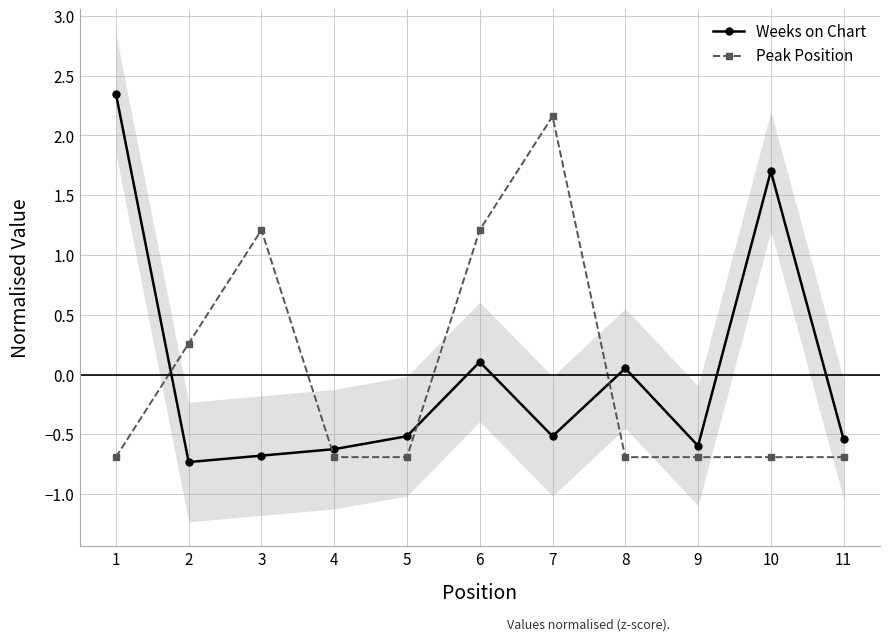

The Weeks on Chart series shows 1.7 at 10. True or false?

True